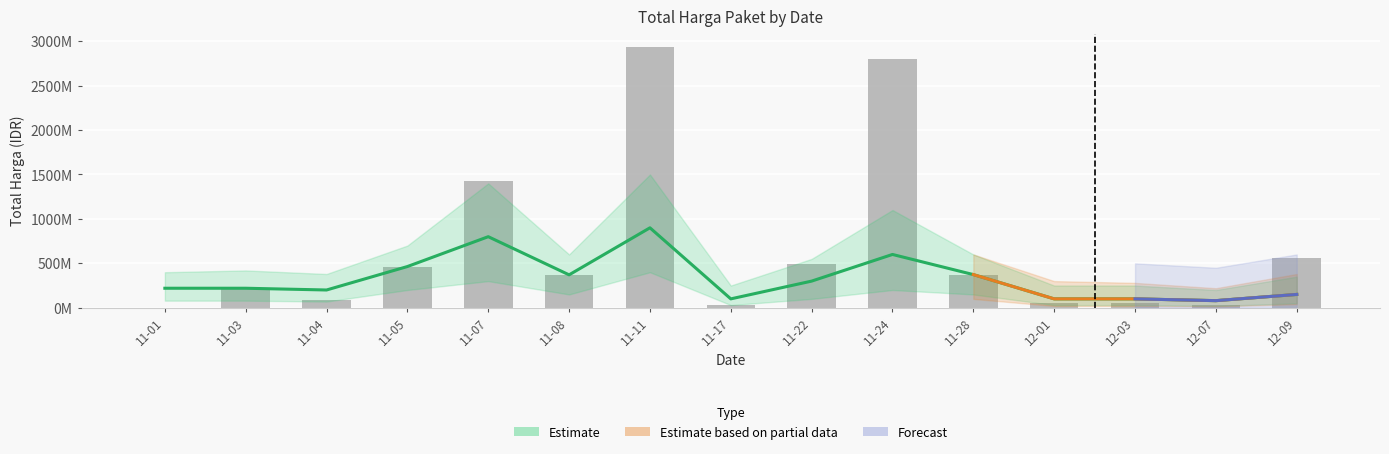

Are the bars horizontal?

No